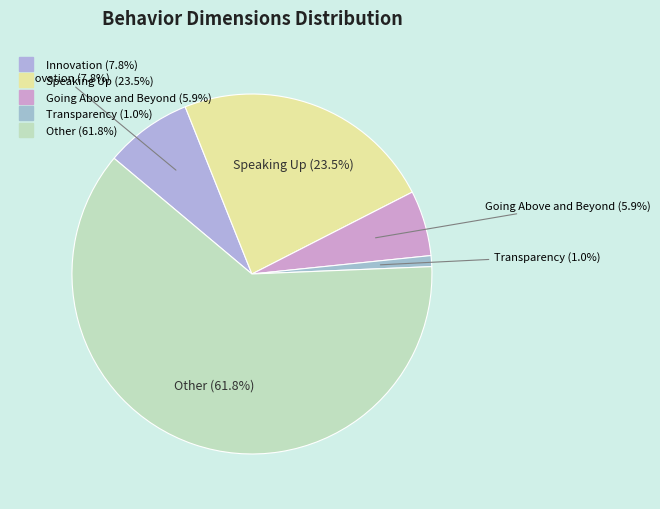

Rank the categories by value from lowest to highest.

Transparency, Going Above and Beyond, Innovation, Speaking Up, Other